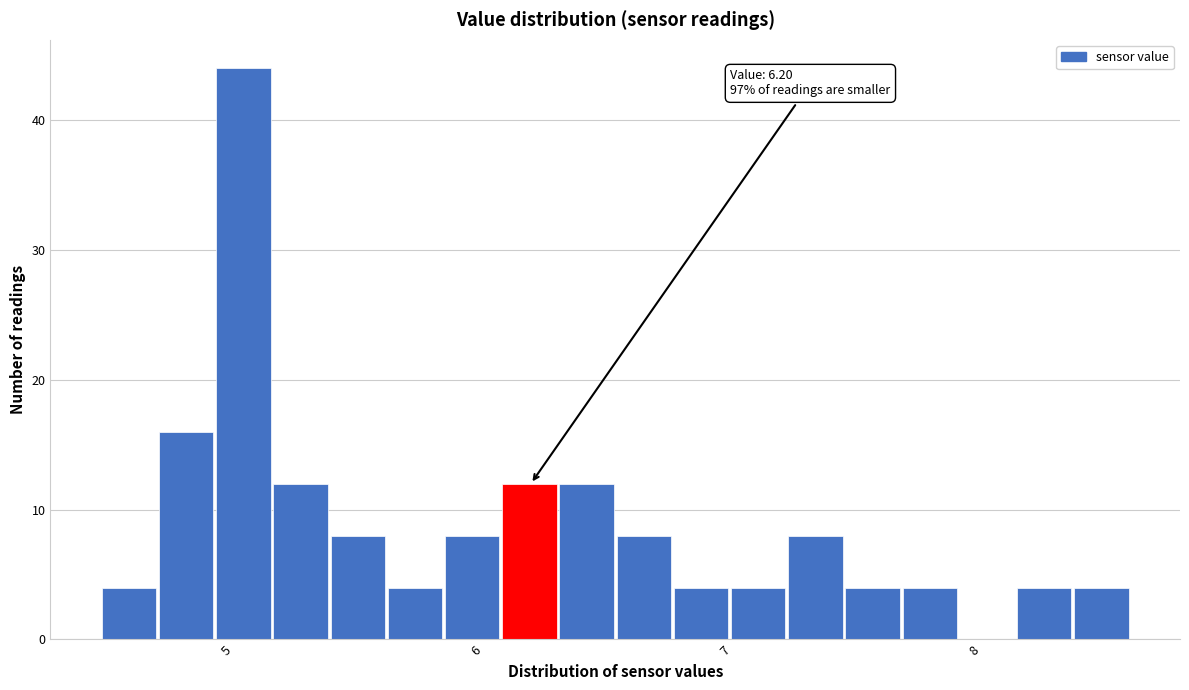

Around what value on the x-axis is the tallest bar? Give the approximate position of its centre, as read against the axis.

5.0